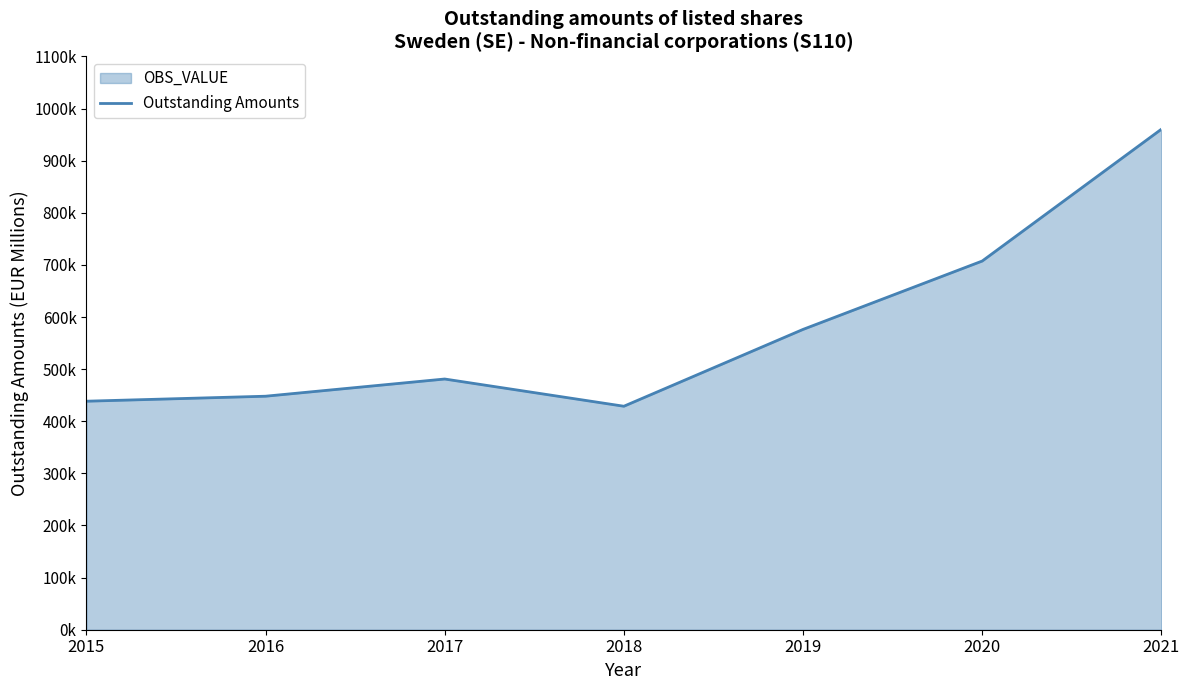

How many interior local valleys (lower than both neighbors) does the data have?

1